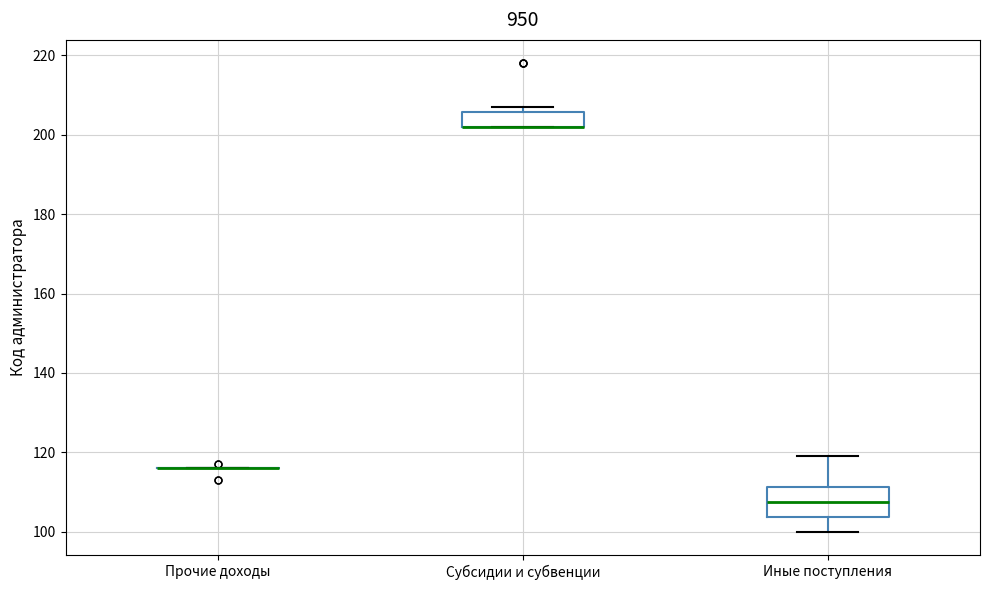

Reading left to right, transcribe this box plot: for each box, give where its median line is, the range the box spans, and where its two whiskers end, as read against the y-axis. The values are not printed on the chart, so give them approximately, as read against the axis.

Прочие доходы: box collapsed to a line at 116, whiskers 116 to 116
Субсидии и субвенции: median 202 (drawn on the box's lower edge), box 202 to 206, whiskers 202 to 208
Иные поступления: median 108, box 104 to 112, whiskers 100 to 120